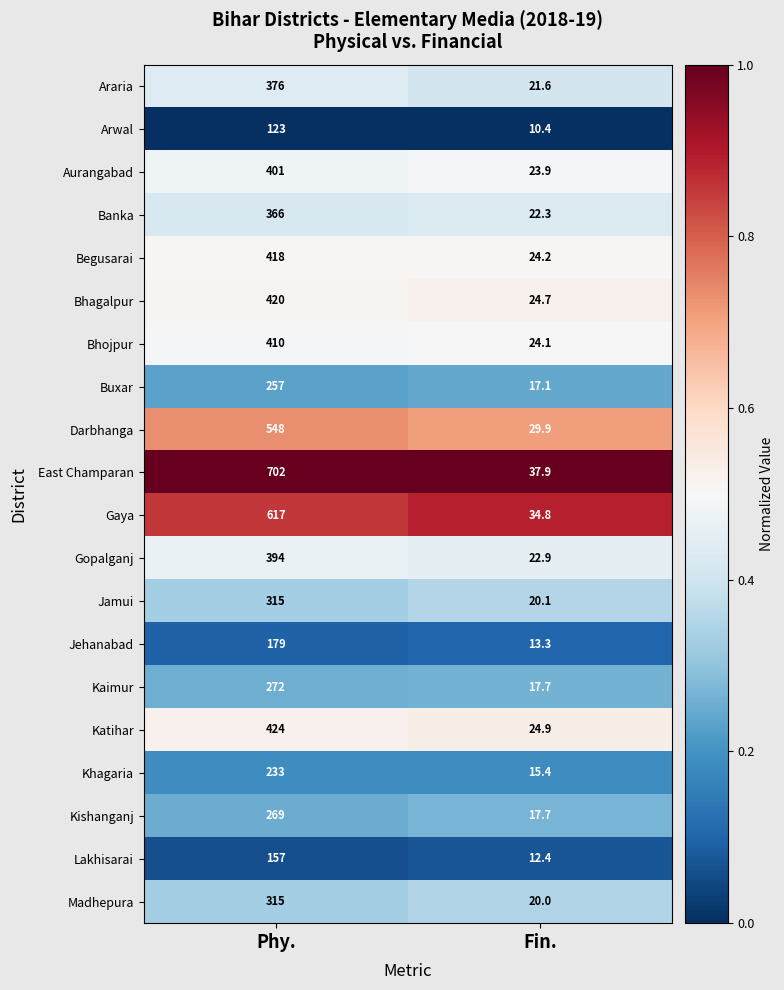

Where is Bhojpur nearest to the value 217?

Fin.